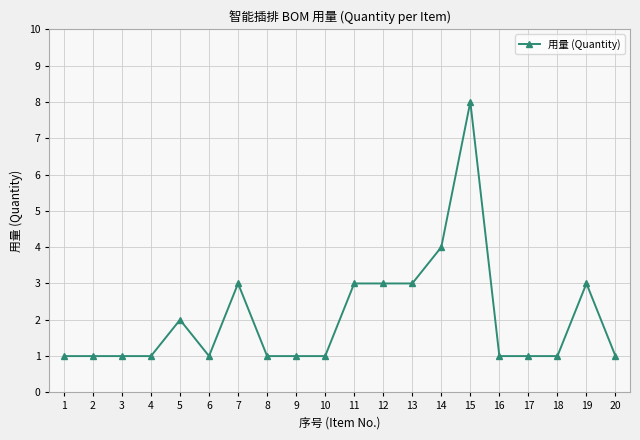

What is the approximate value at 11?

3